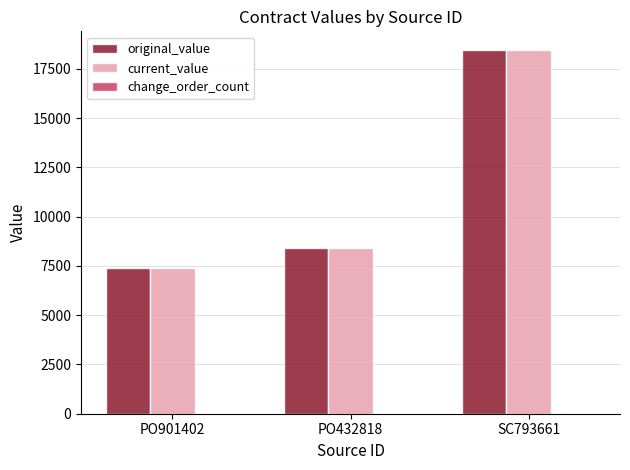

What is the highest value of the original_value series?

18480.0